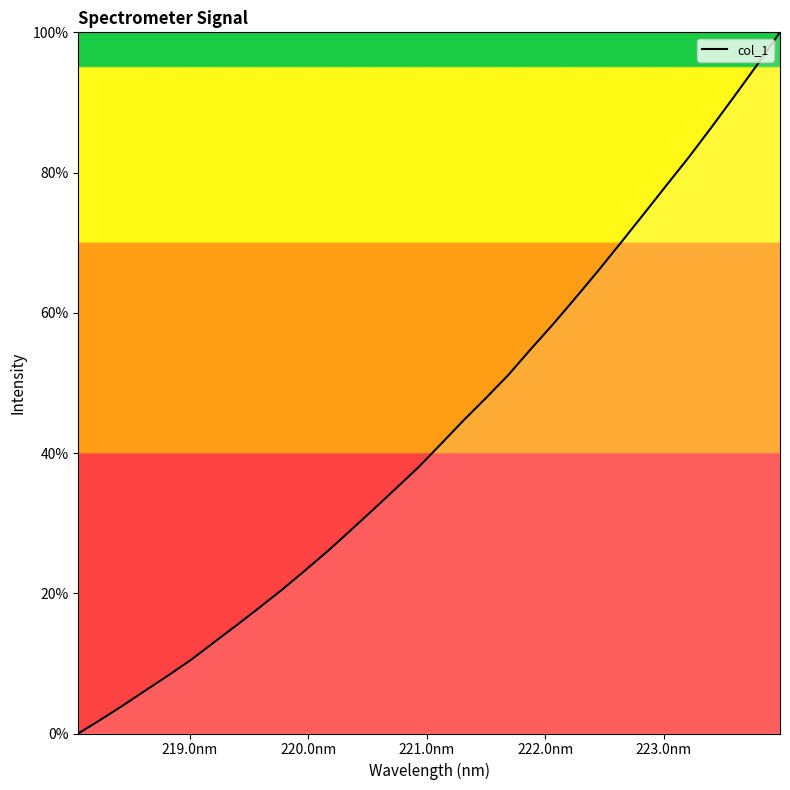

How many lines are shown in the chart?

1